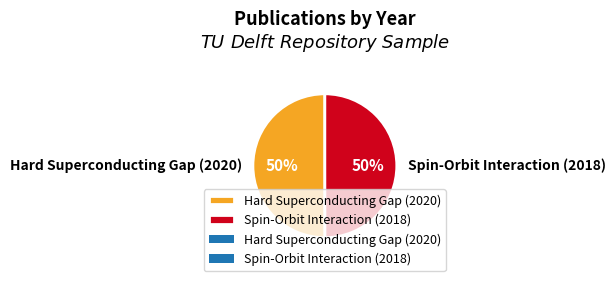

Approximately how many times larger is the value at Hard Superconducting Gap (2020) compared to Spin-Orbit Interaction (2018)?

1.0